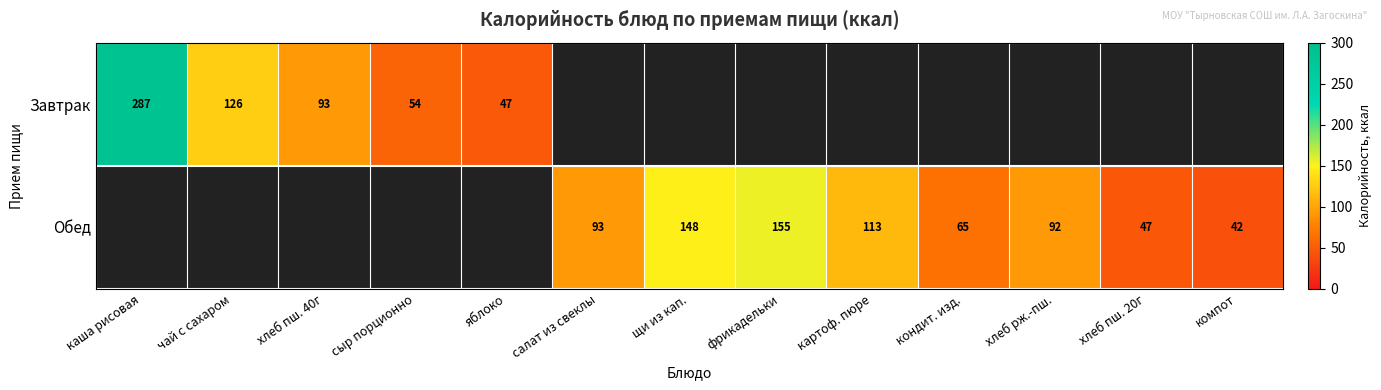

The Обед series shows 113 at картоф. пюре. True or false?

True